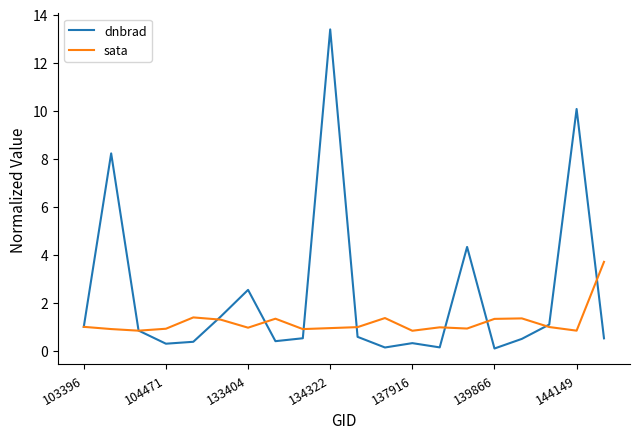

Which series has the largest range (max minus min)?

dnbrad